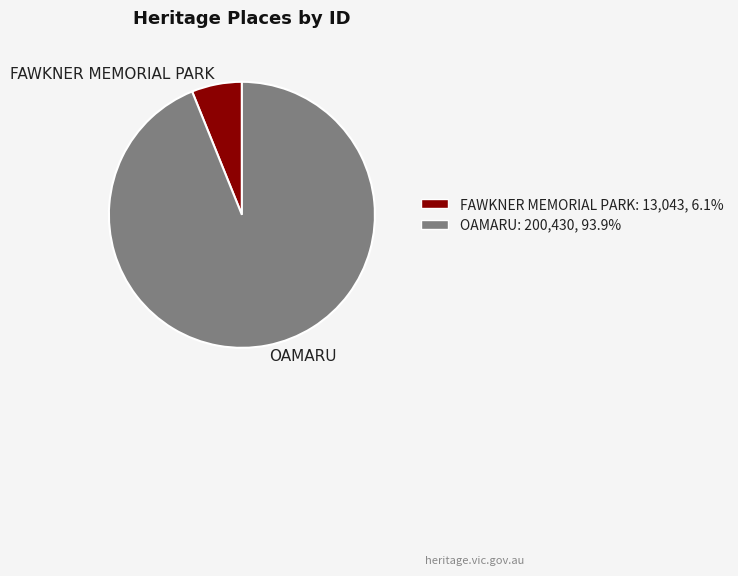

Count the number of slices in the pie.

2